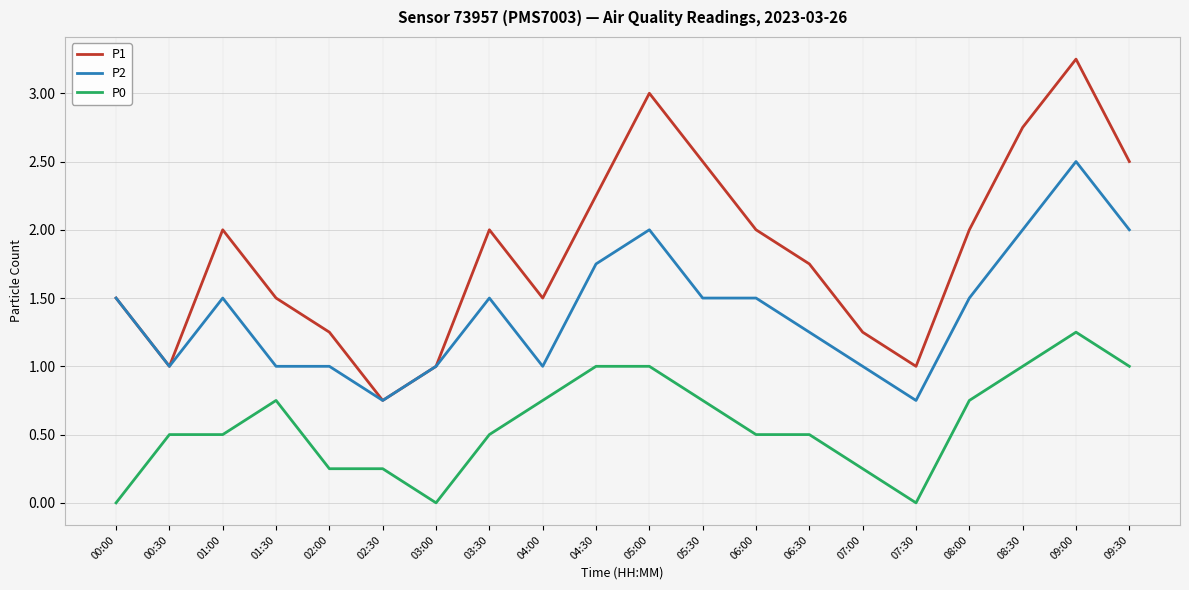

Which label corresponds to the largest value in the chart?

09:00